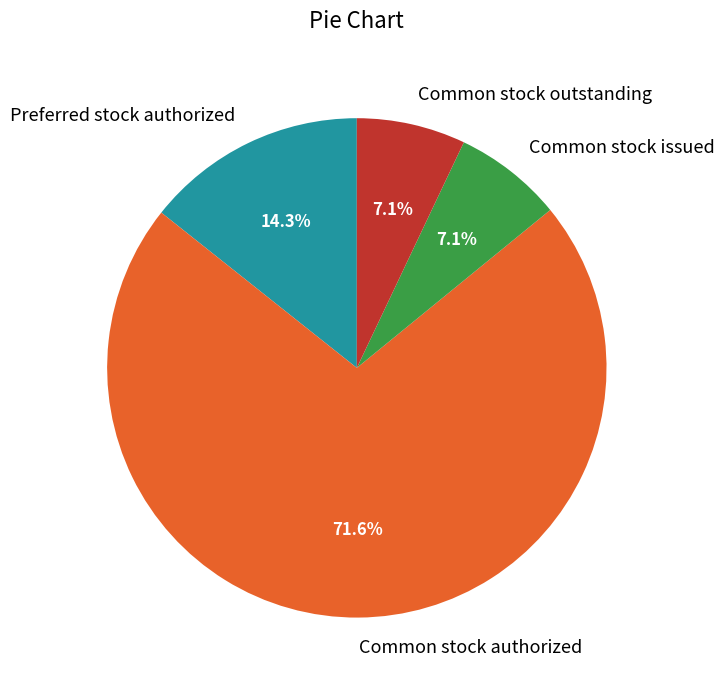

How many segments does this pie chart have?

4